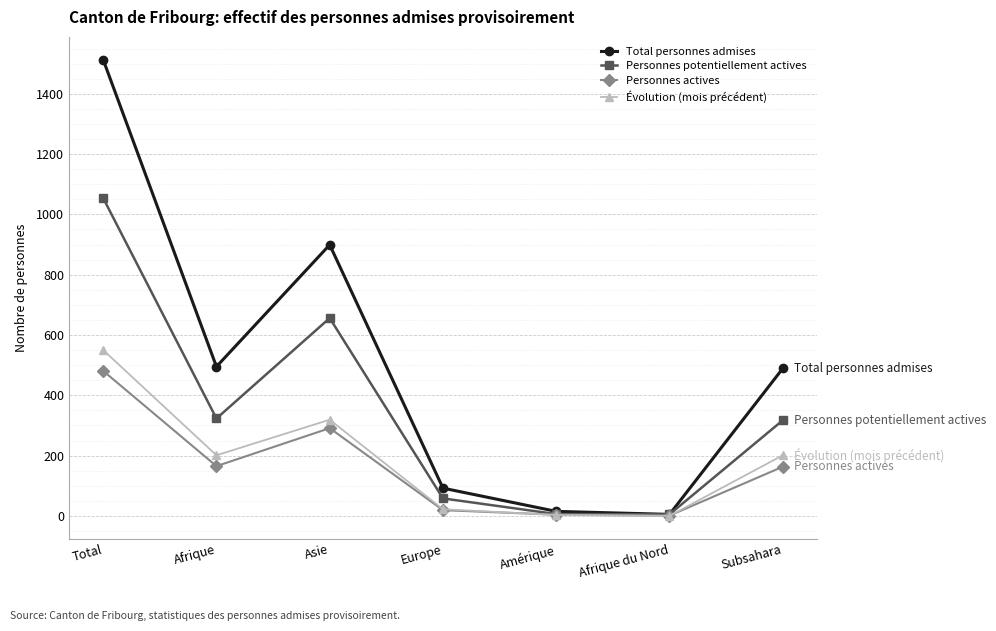

True or false: Évolution (mois précédent) has a value of 201 at Subsahara.

True